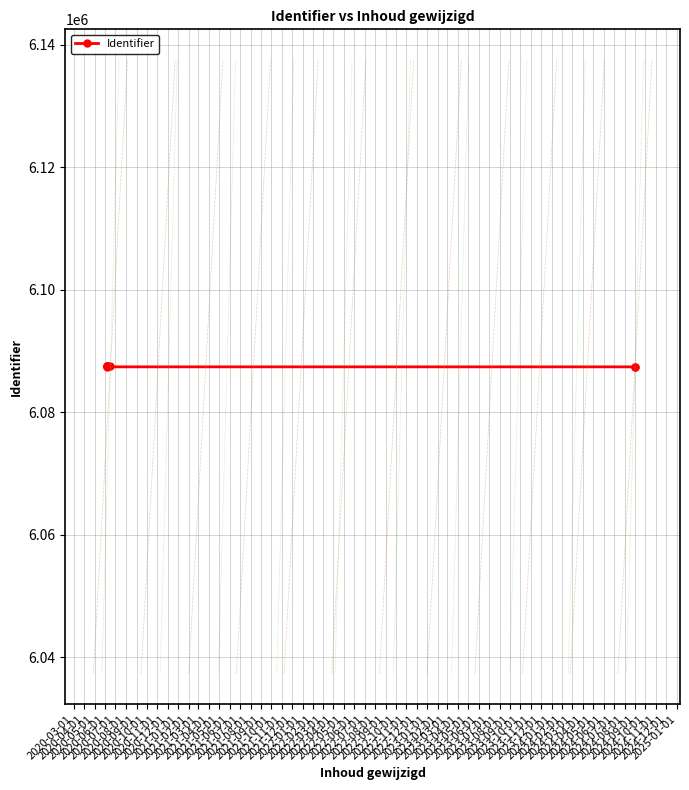

At which label is the value closest to 6087405?

2020-05-01